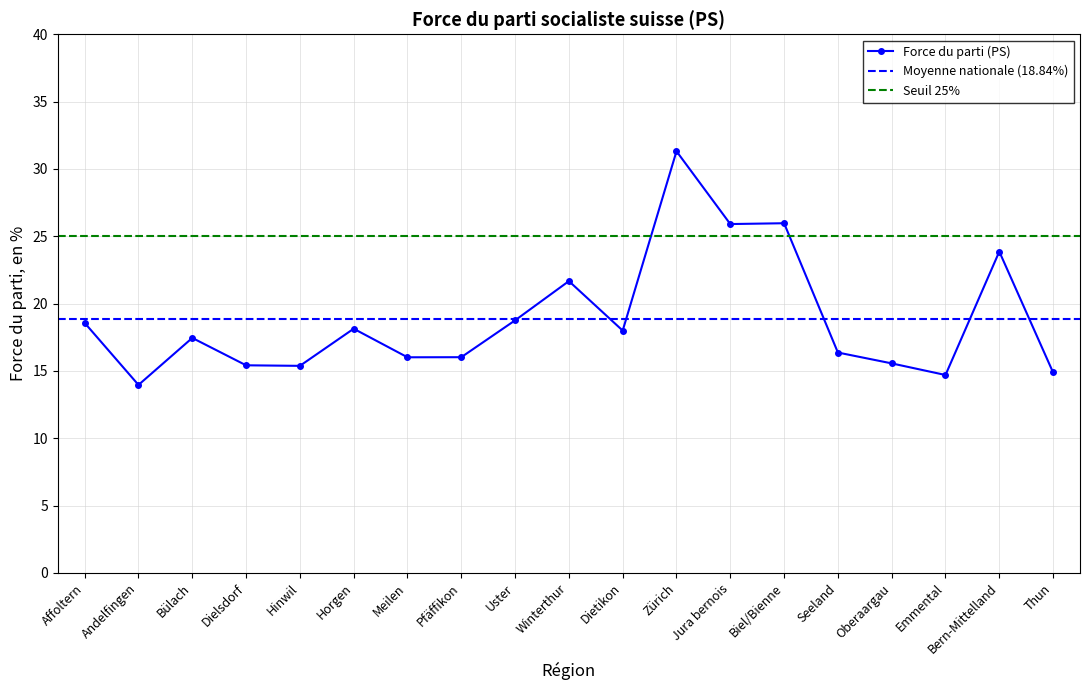

What is the change in value from Bülach to Horgen?

+0.7